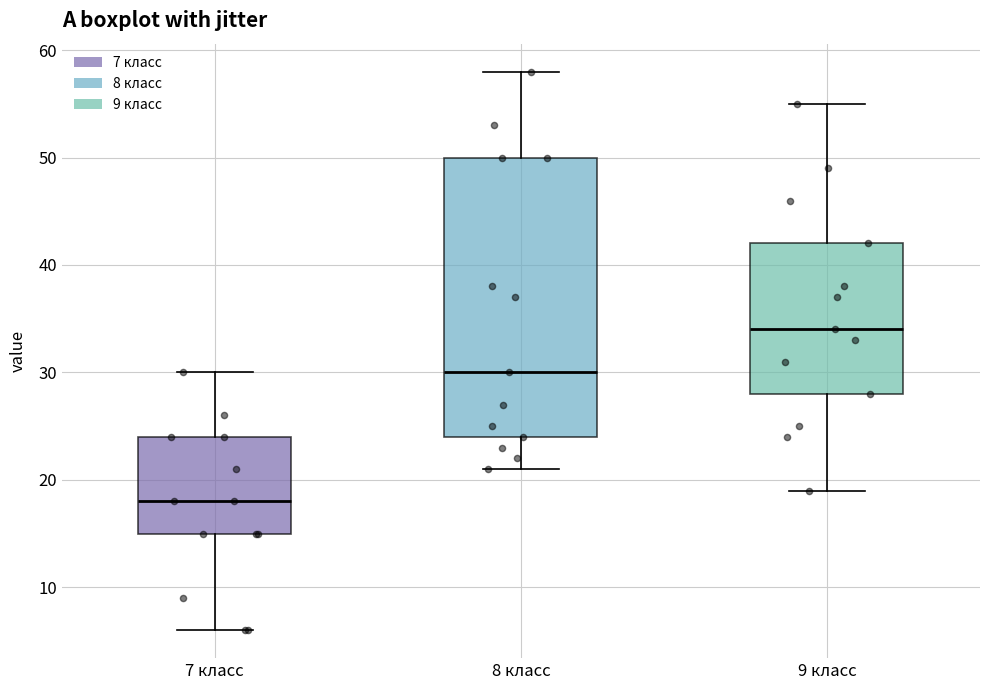

Reading left to right, transcribe this box plot: for each box, give where its median line is, the range the box spans, and where its two whiskers end, as read against the y-axis. The values are not printed on the chart, so give them approximately, as read against the axis.

7 класс: median 18, box 15 to 24, whiskers 6 to 30
8 класс: median 30, box 24 to 50, whiskers 21 to 58
9 класс: median 34, box 28 to 42, whiskers 19 to 55